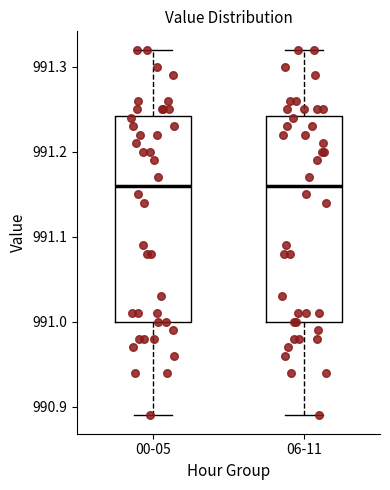

Where does the upper whisker of the box for 06-11 end on the y-axis? The values are not printed on the chart, so give them approximately, as read against the axis.

991.32